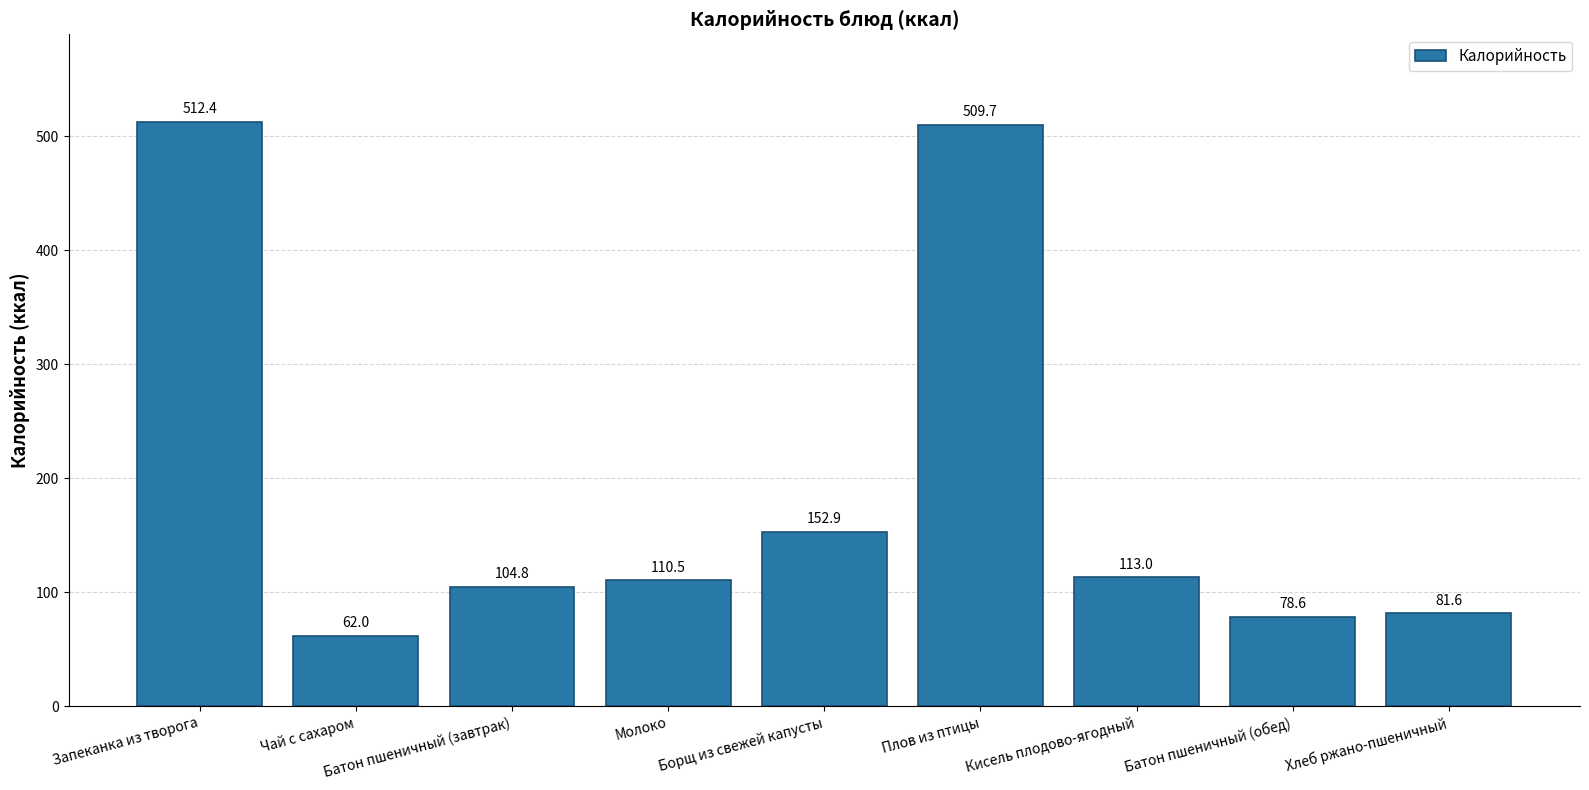

What is the minimum value shown in the chart?

62.0